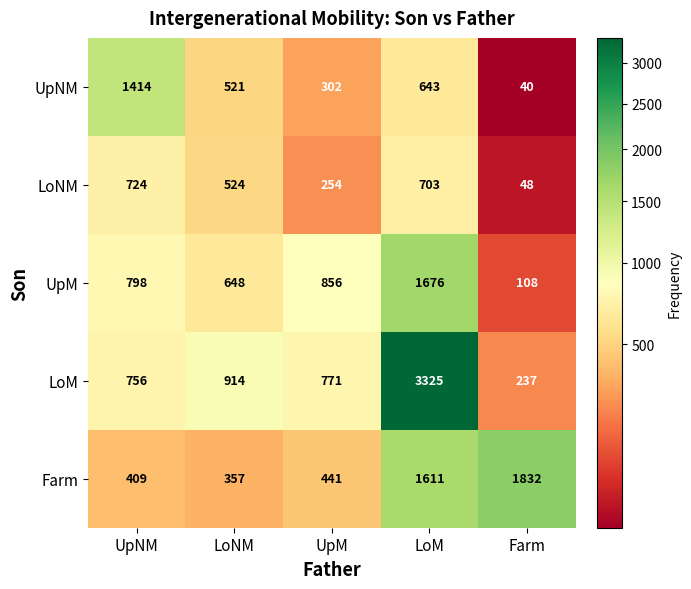

What is the greatest value displayed?

3325